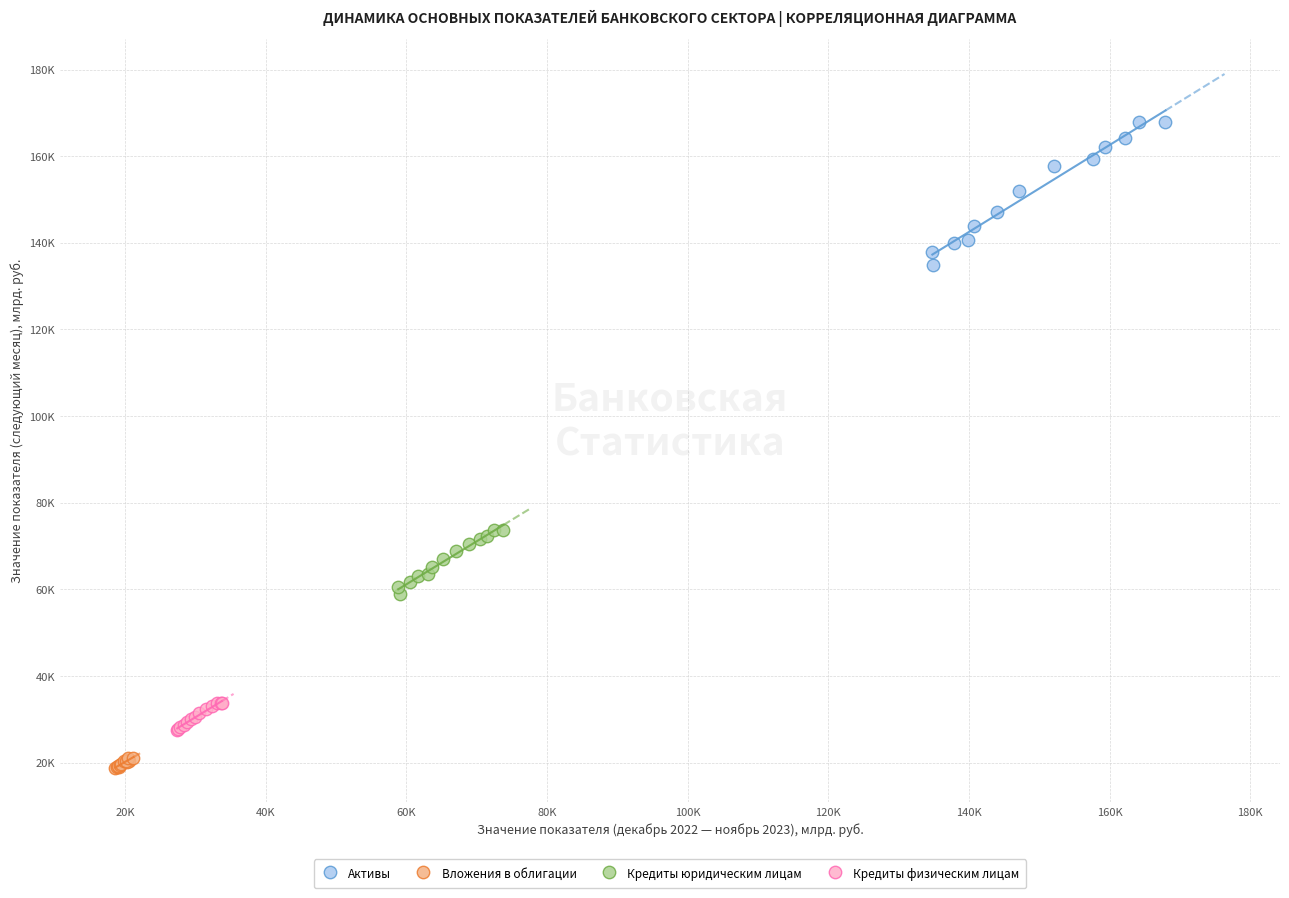

Which series has the largest Y range (max minus min)?

Активы